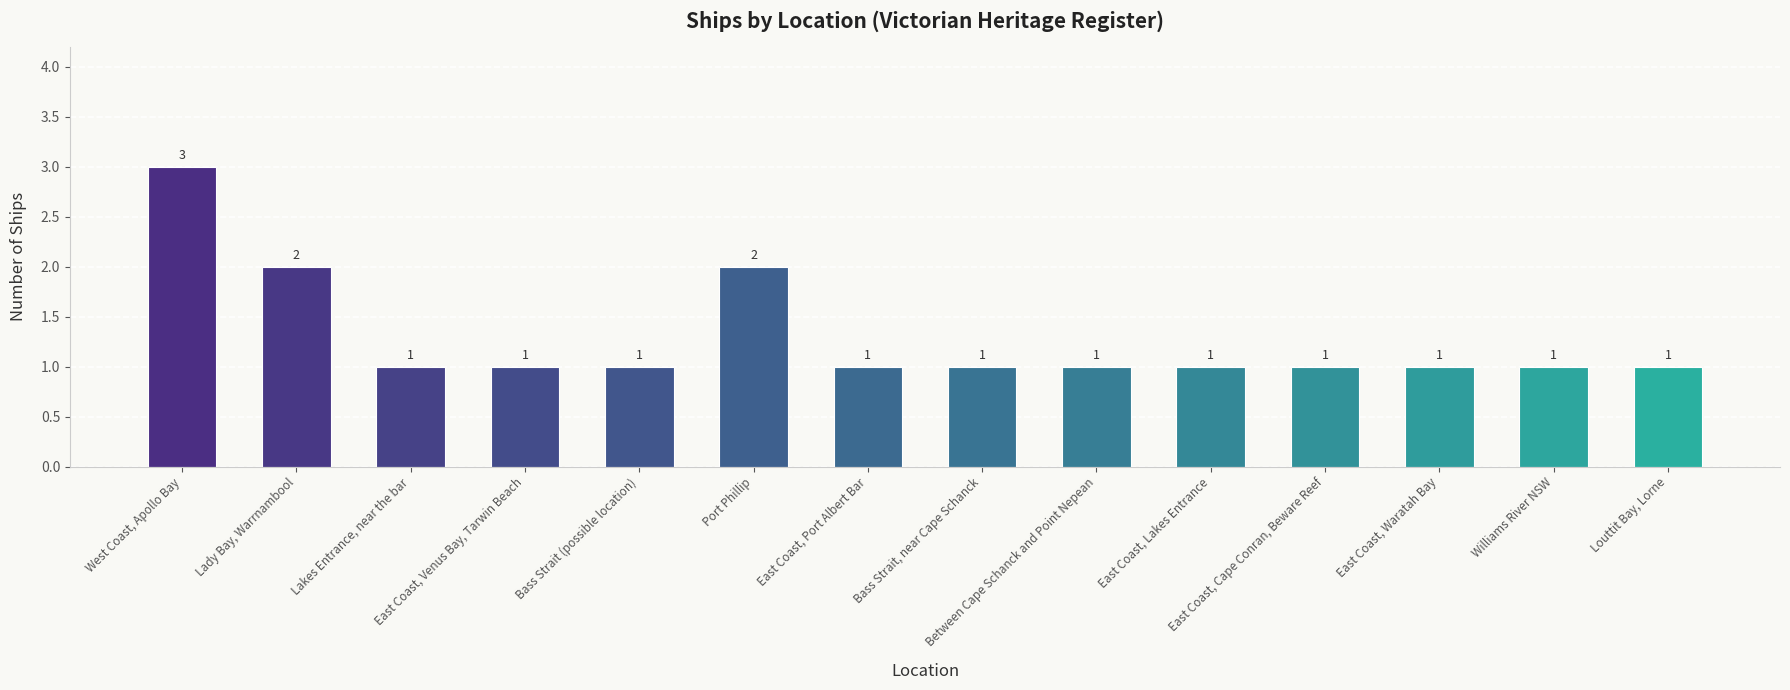

Reading left to right, list all the values displayed in this chart.

West Coast, Apollo Bay=3	Lady Bay, Warrnambool=2	Lakes Entrance, near the bar=1	East Coast, Venus Bay, Tarwin Beach=1	Bass Strait (possible location)=1	Port Phillip=2	East Coast, Port Albert Bar=1	Bass Strait, near Cape Schanck=1	Between Cape Schanck and Point Nepean=1	East Coast, Lakes Entrance=1	East Coast, Cape Conran, Beware Reef=1	East Coast, Waratah Bay=1	Williams River NSW=1	Louttit Bay, Lorne=1